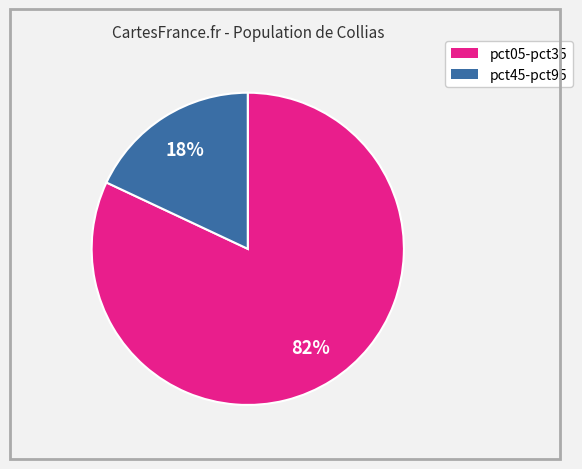

Does any single category account for the majority?

Yes